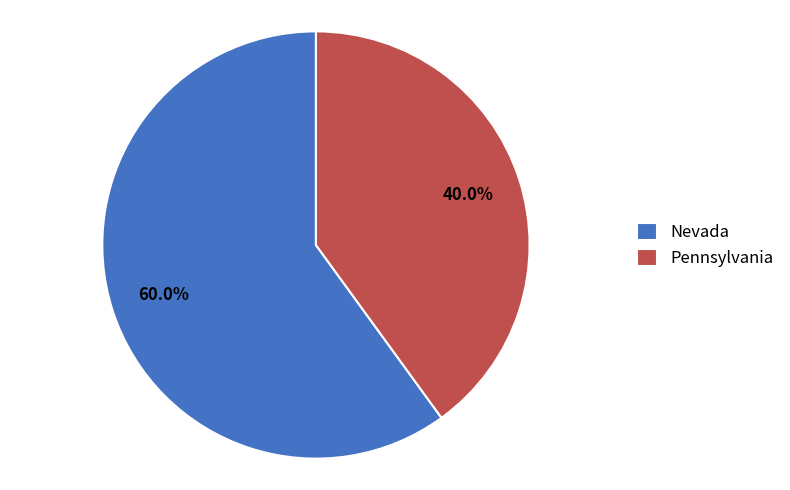

What is the largest slice in the pie chart?

Nevada